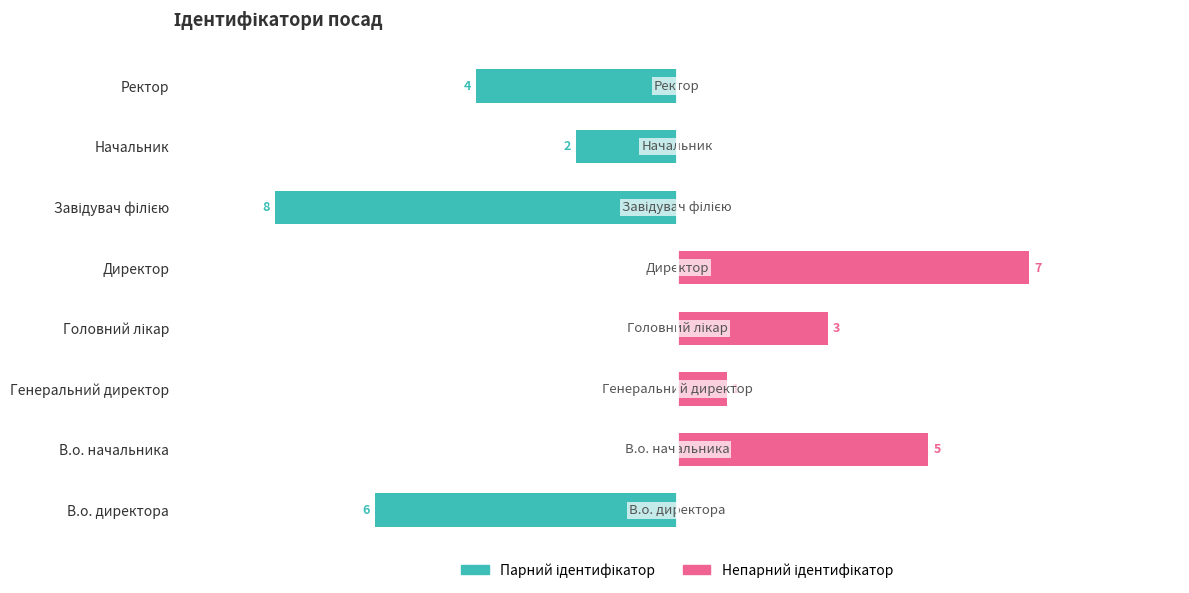

Reading left to right, extract all data points from this chart.

Парний ідентифікатор: -6	0	0	0	0	-8	-2	-4
Непарний ідентифікатор: 0	5	1	3	7	0	0	0